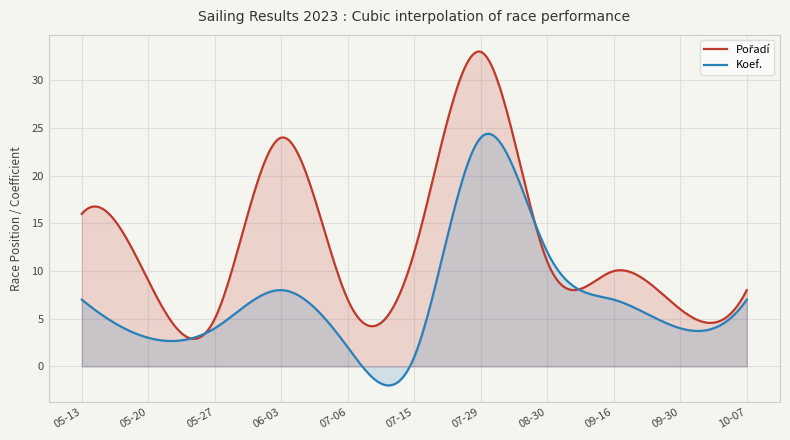

Which series ends up on top after the final intersection of Koef. and Pořadí?

Pořadí